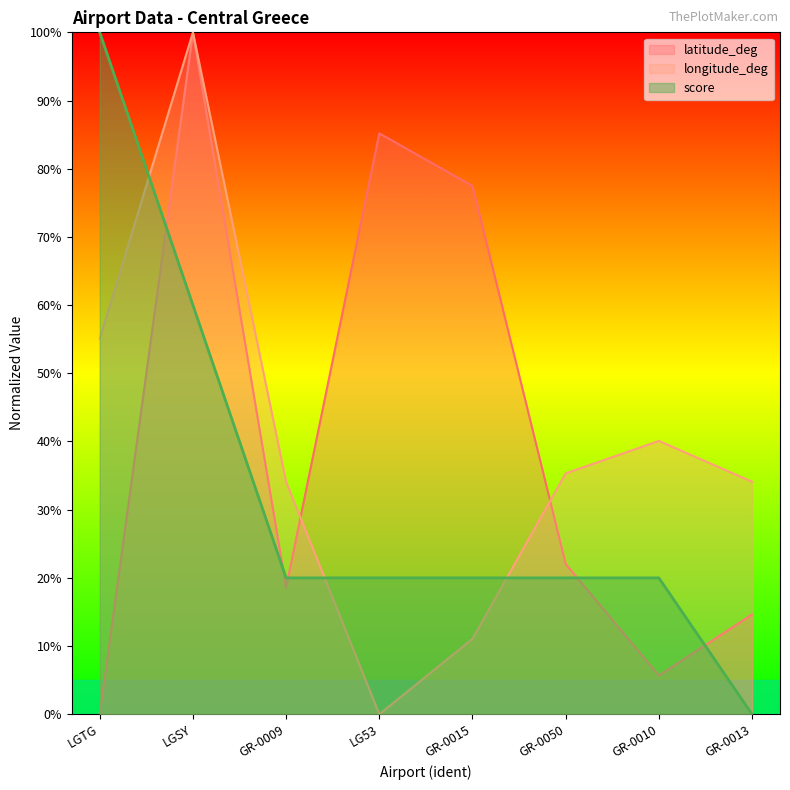

What is the label of the 5th point from the right?

LG53